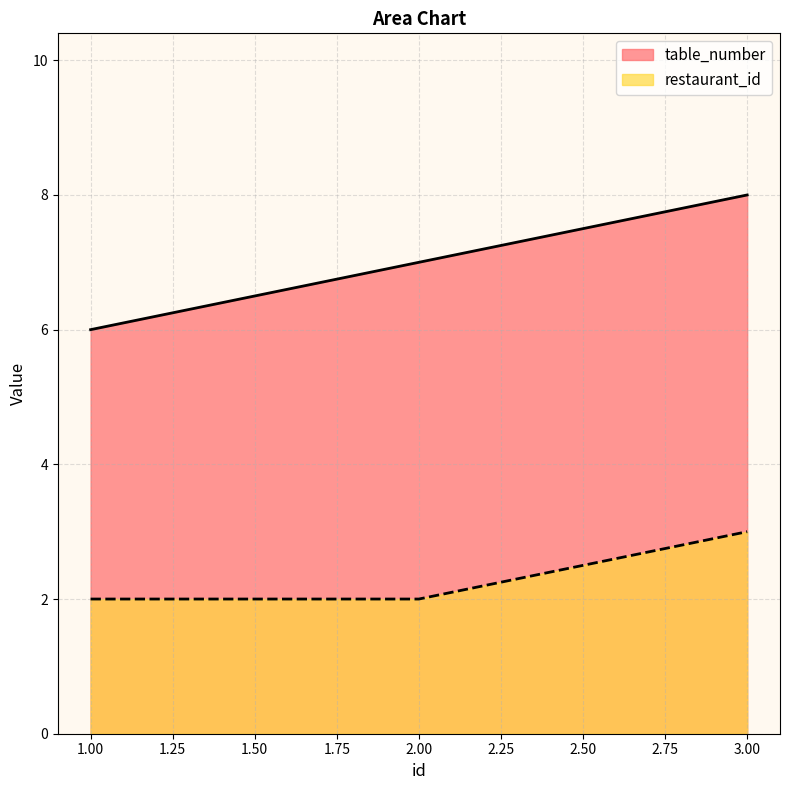

Which category has the highest value across all series?

3.00